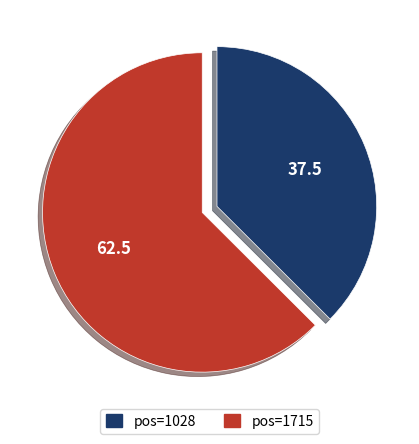

Is there any slice that represents more than half of the pie?

Yes